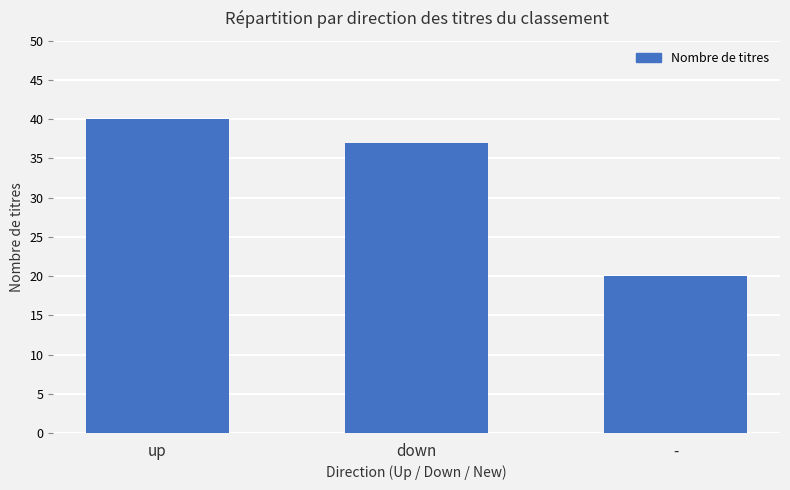

What is the change in value from up to down?

-3